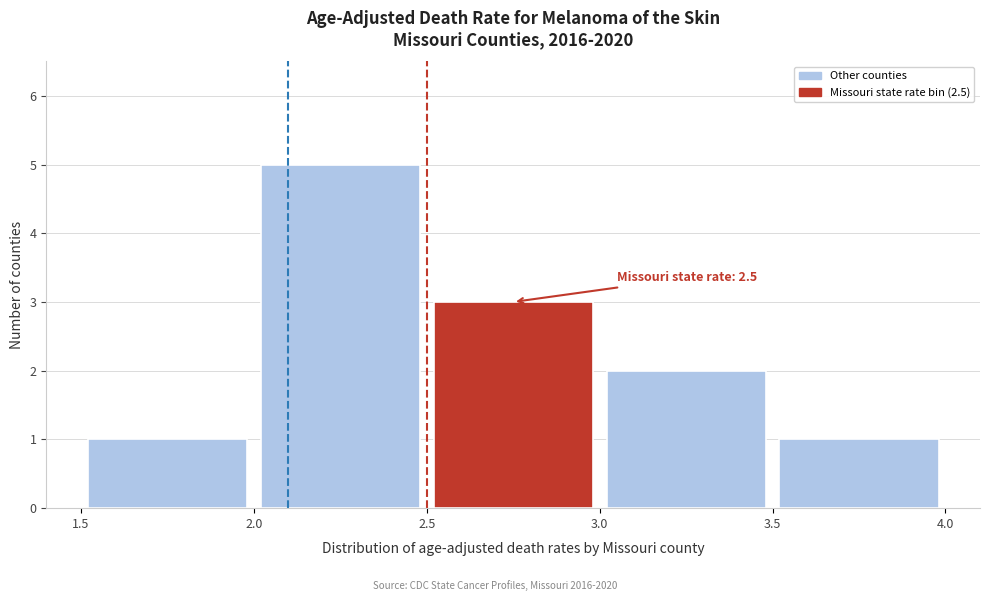

Over which range of the x-axis is the bar tallest?

2.0 to 2.5